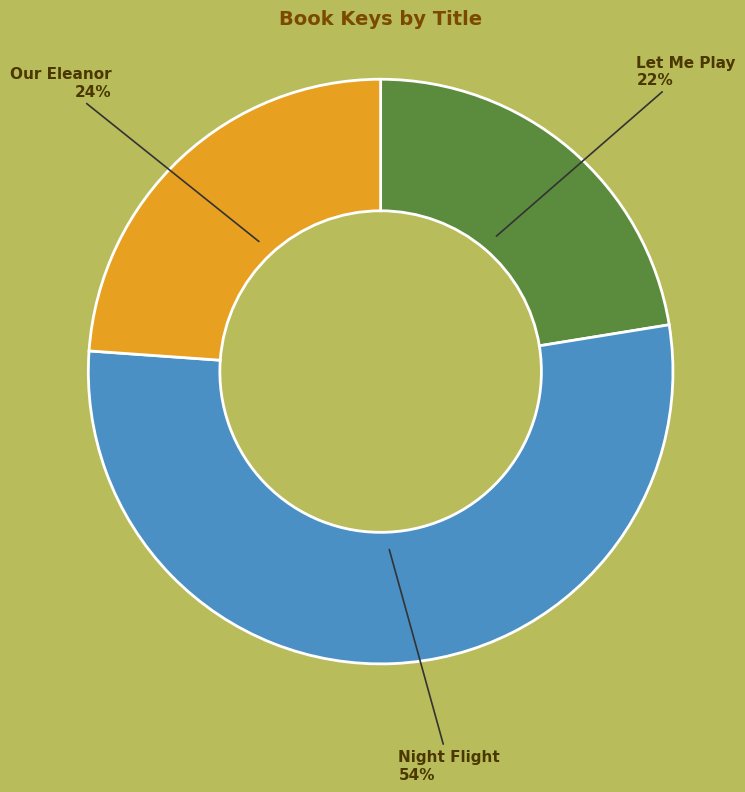

To the nearest percent, what is the average slice percentage?

33%